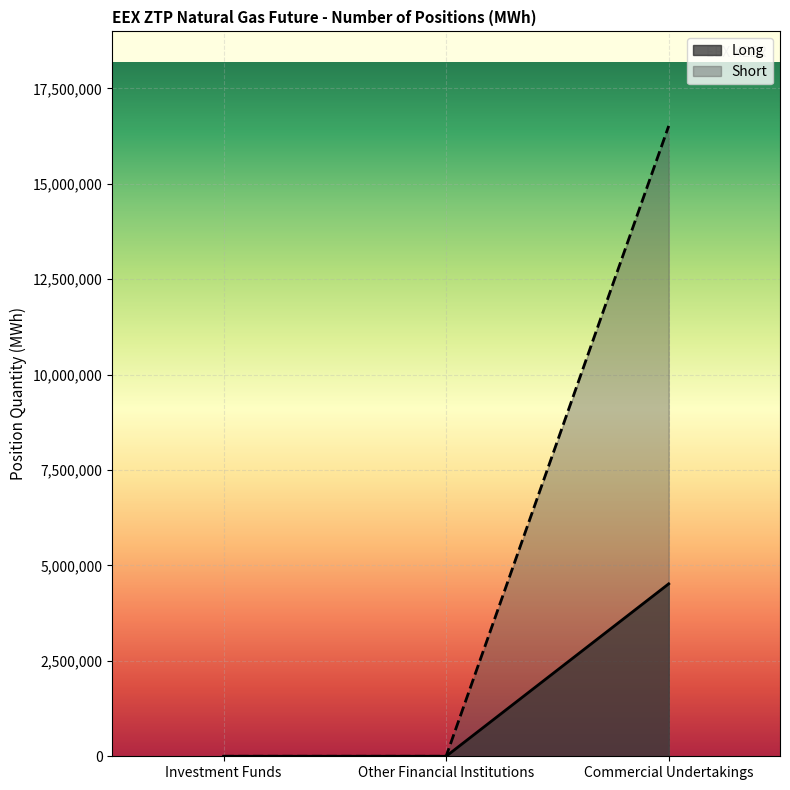

What is the label of the 3rd point from the left?

Commercial Undertakings